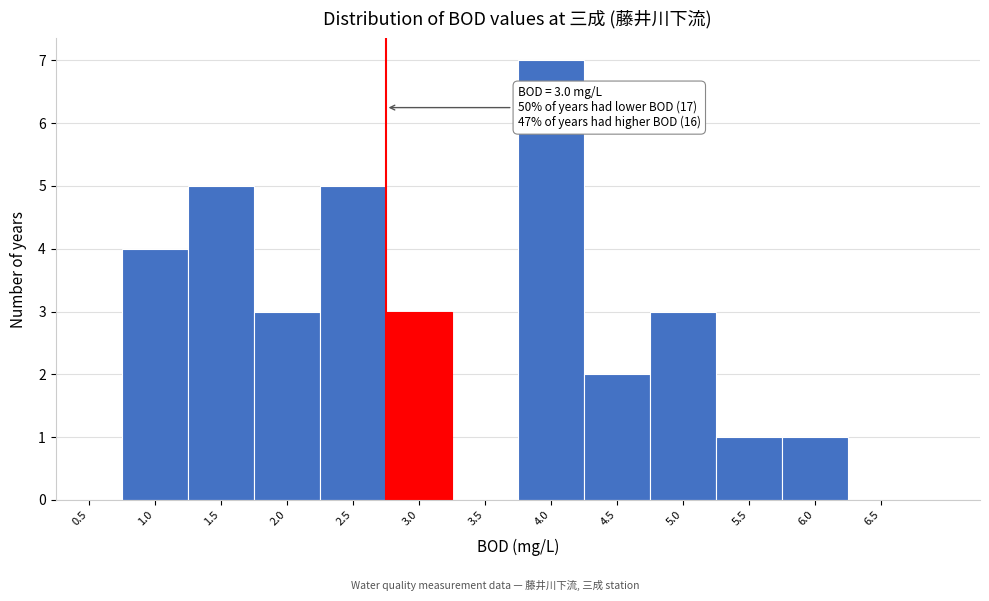

Reading left to right, transcribe all the data shown in this chart.

0.5=0	1.0=4	1.5=5	2.0=3	2.5=5	3.0=3	3.5=0	4.0=7	4.5=2	5.0=3	5.5=1	6.0=1	6.5=0